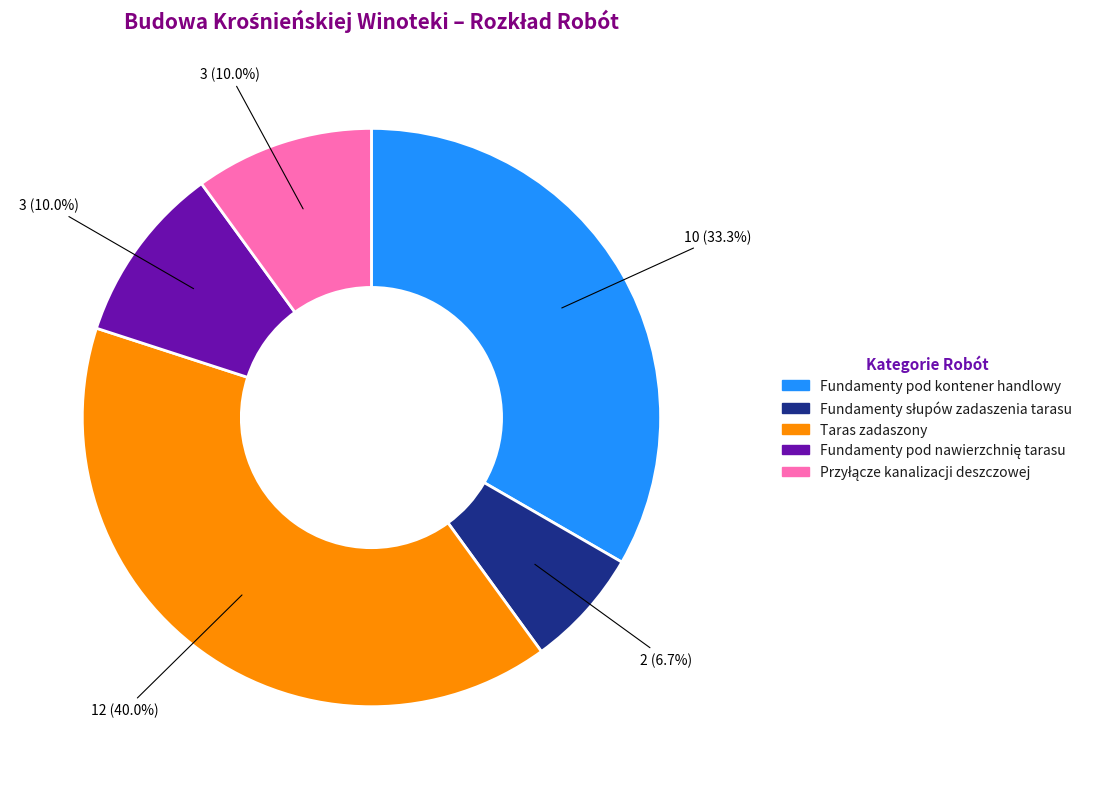

To the nearest percent, what is the average slice percentage?

20%